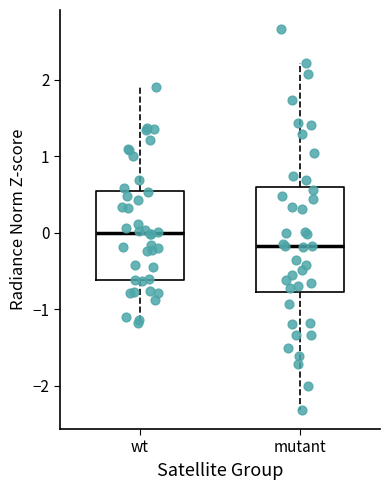

Which box is the tallest, from its lower edge to its upper edge?

mutant